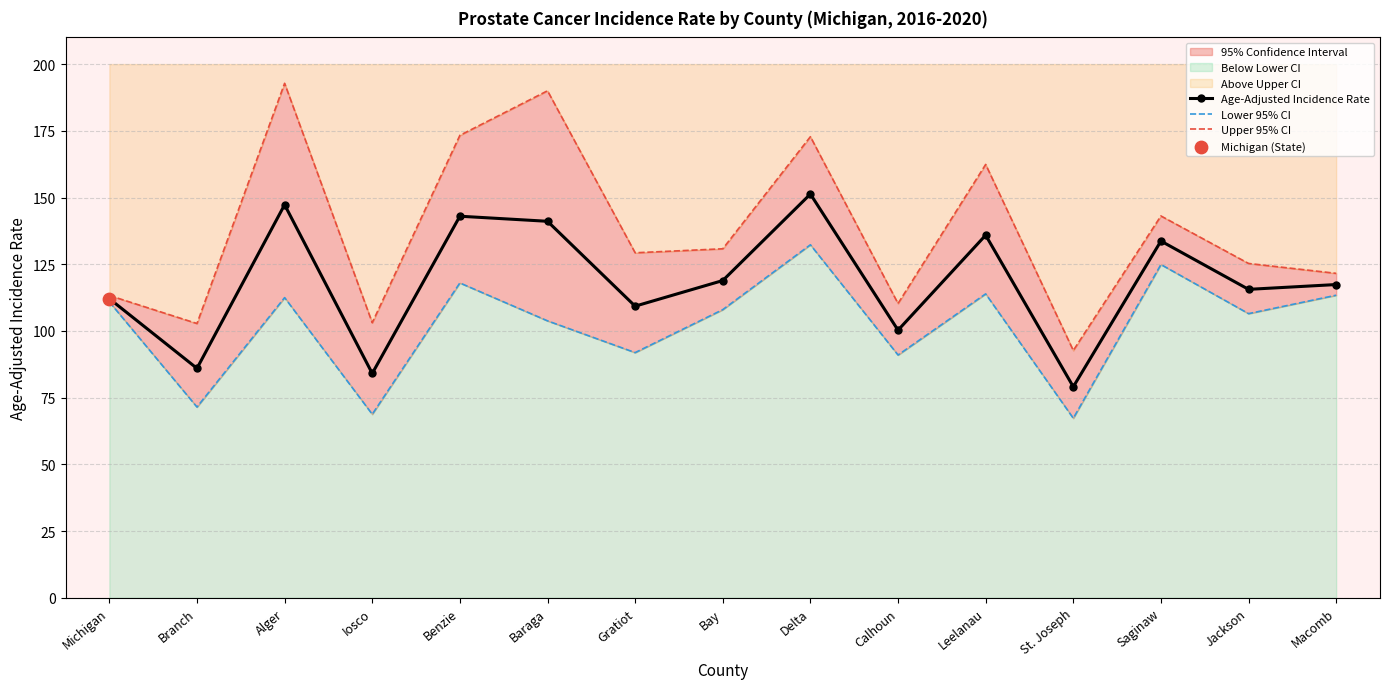

At how many categories does at least one series exceed 168?

4